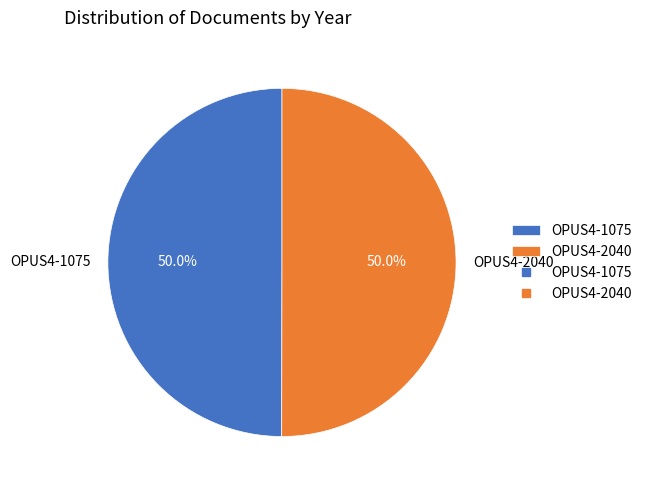

How much of the chart is everything except OPUS4-1075?

50.0%